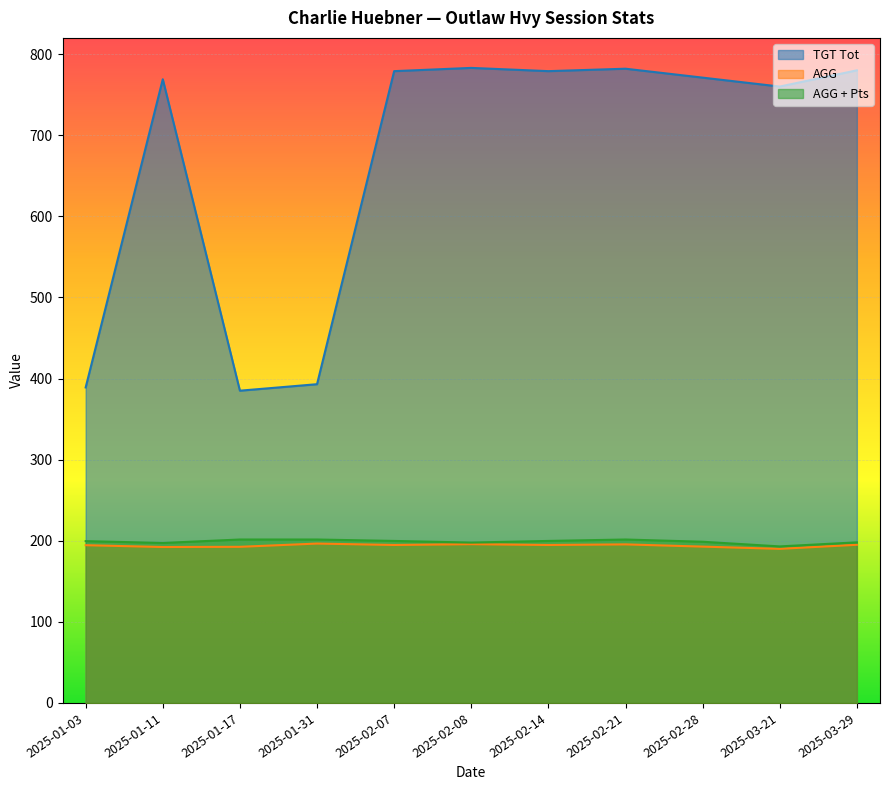

The value of AGG + Pts at 2025-03-29 is 291.5. True or false?

False